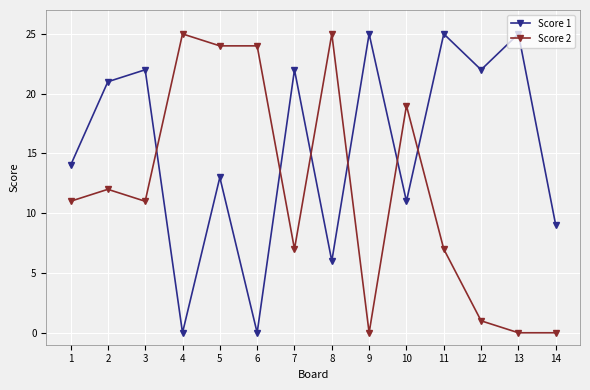

List the series in order of their overall mean, highest first.

Score 1, Score 2